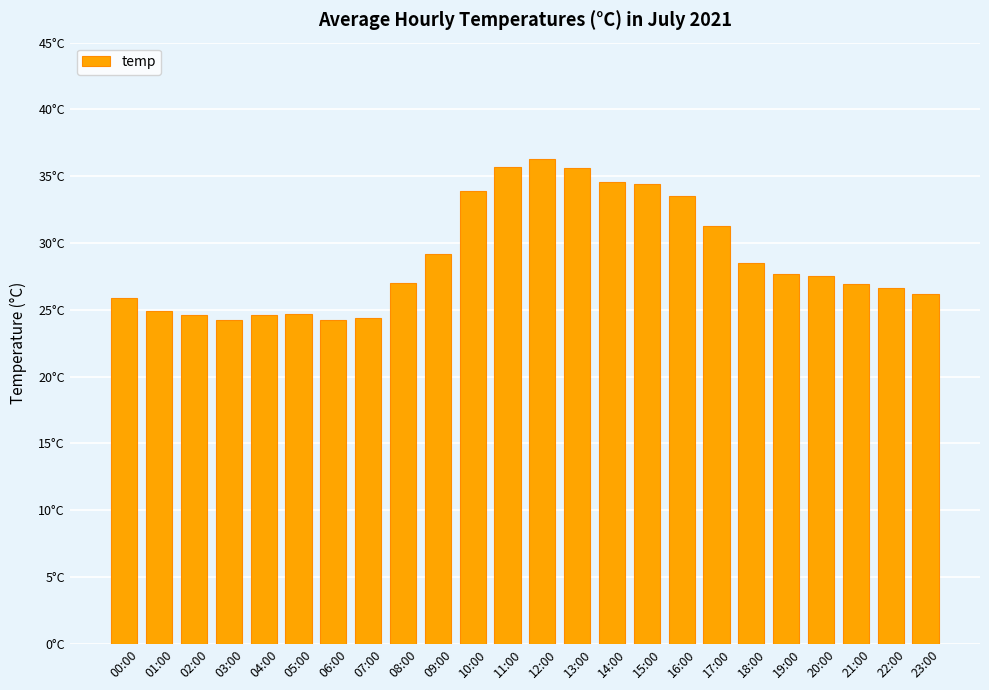

Does the chart contain any negative values?

No